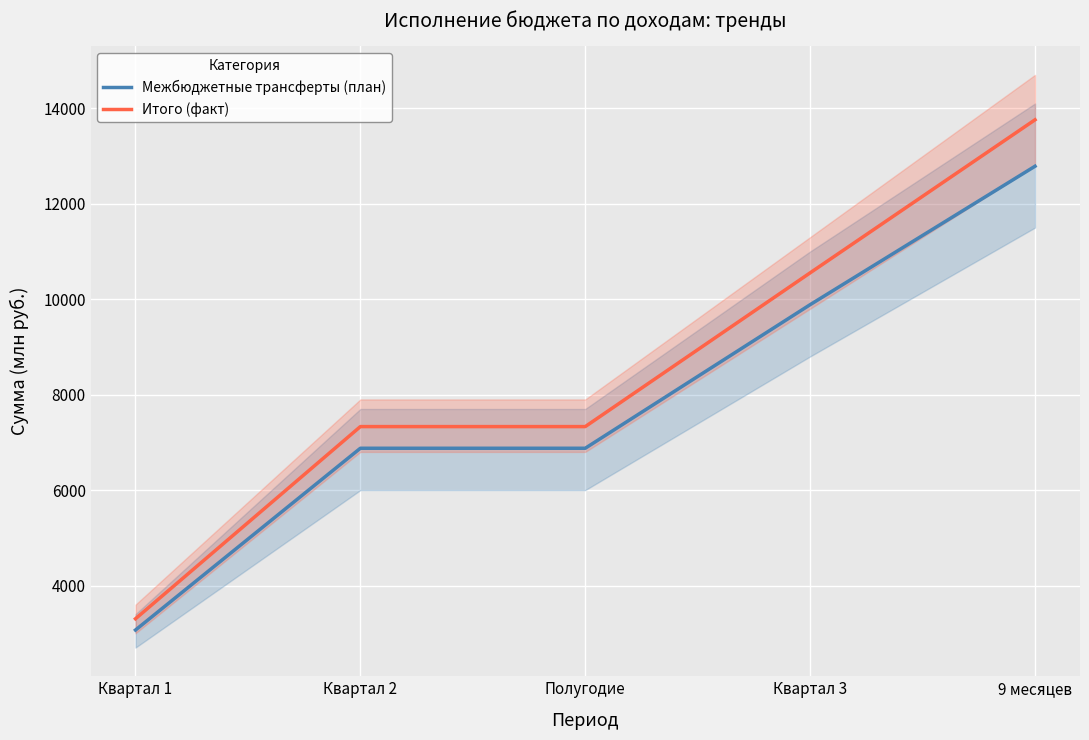

How many values in the Межбюджетные трансферты (план) series are below 6876?

1